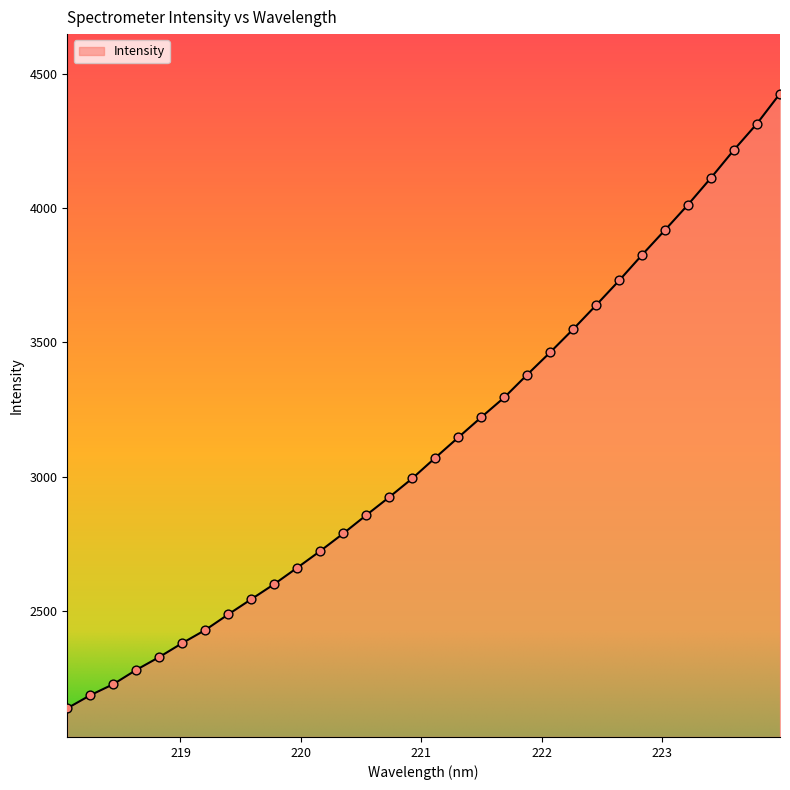

What is the minimum value shown in the chart?

2137.9